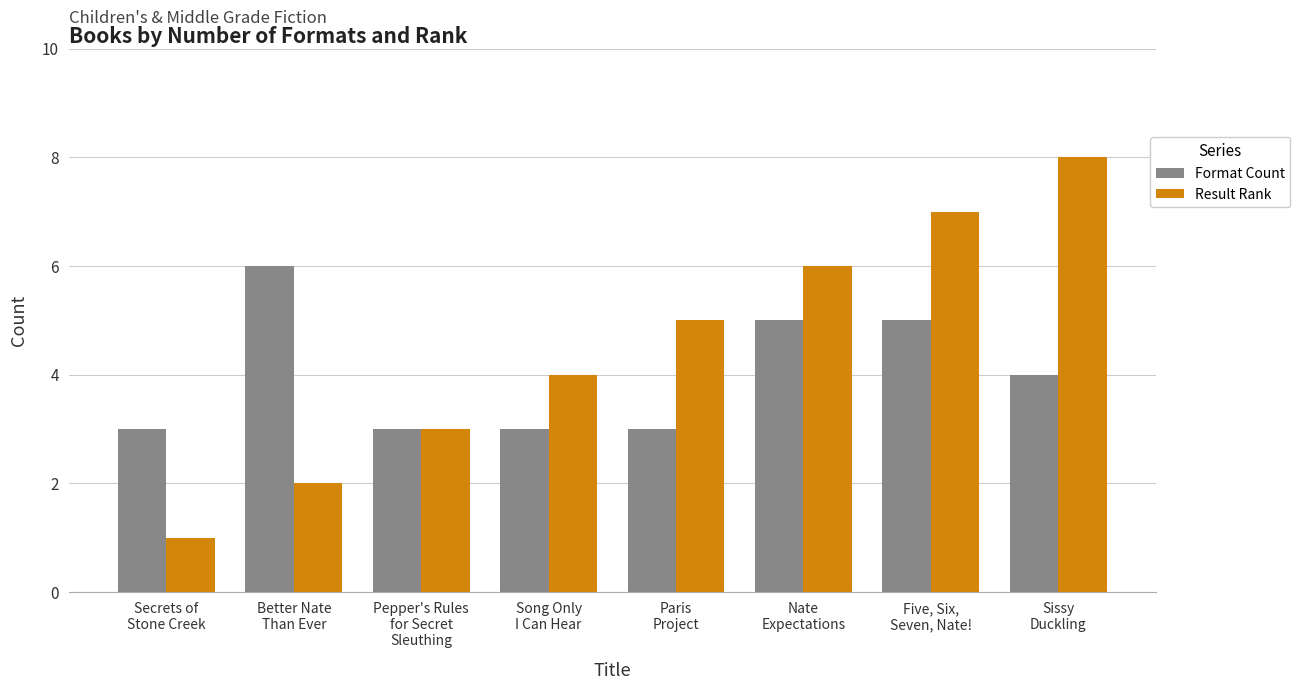

True or false: Format Count has a value of 1 at Pepper's Rules
for Secret
Sleuthing.

False